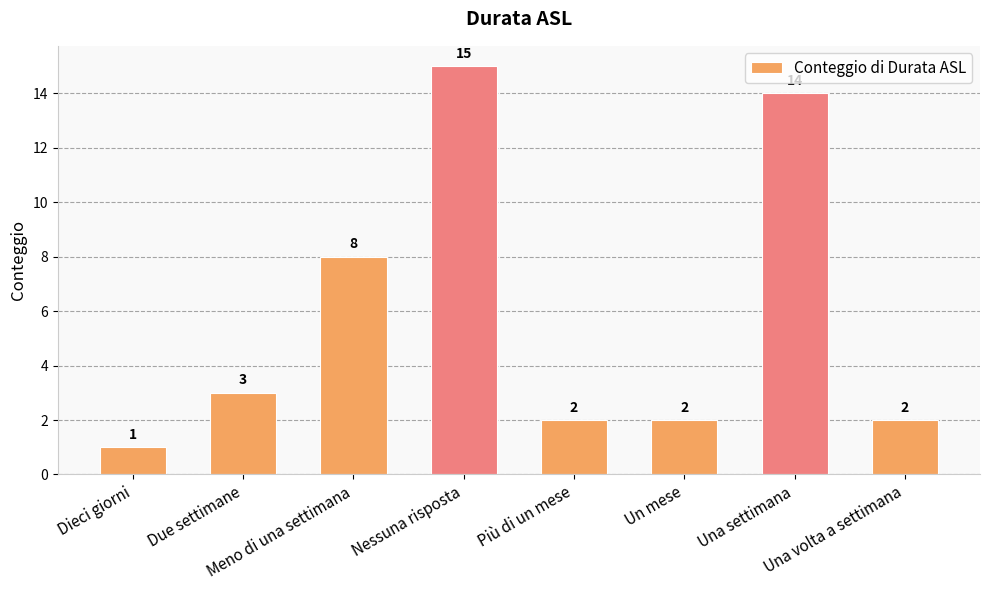

Approximately how many times larger is the value at Meno di una settimana compared to Nessuna risposta?

0.5